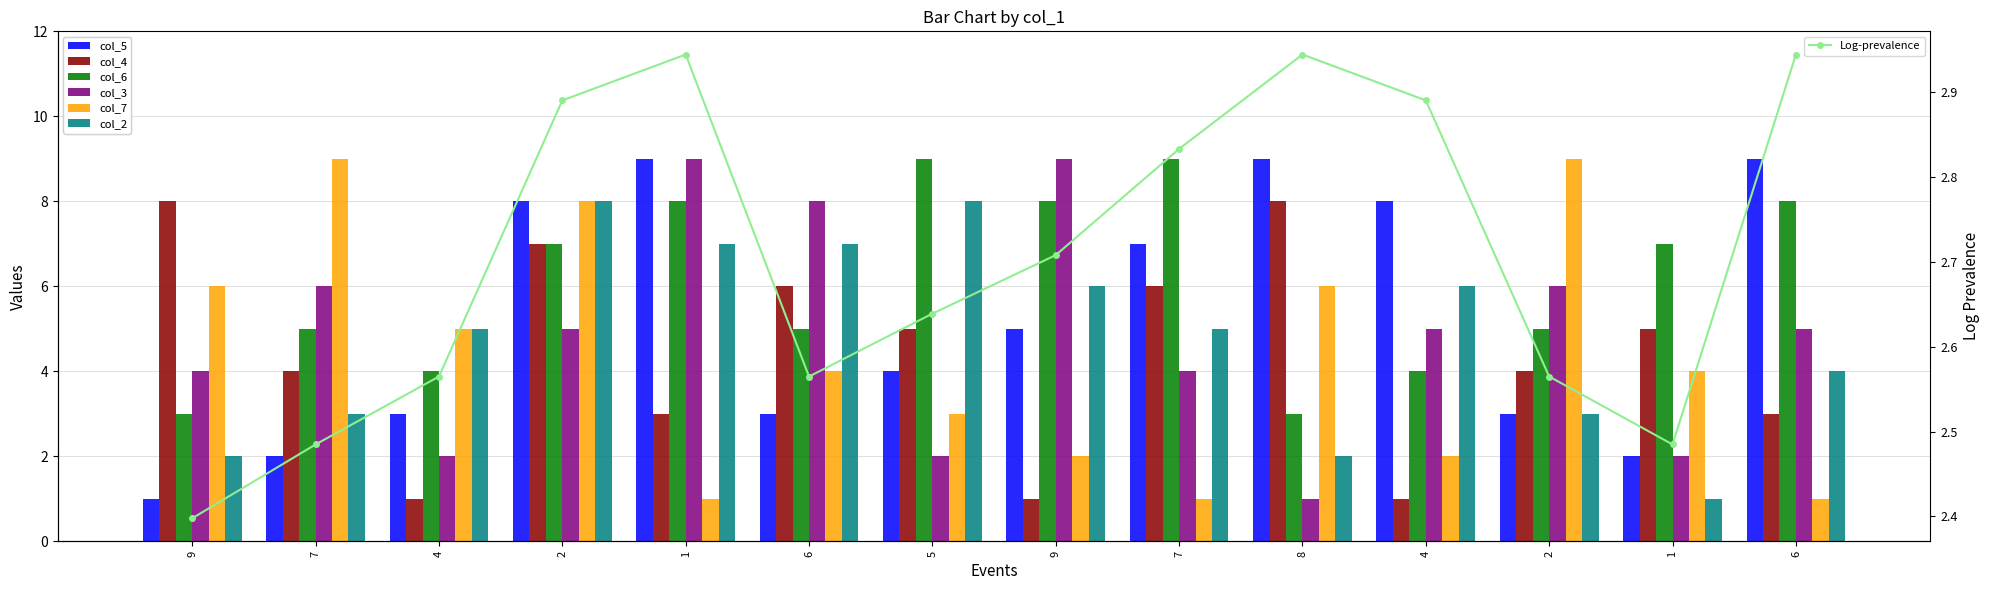

At which label does col_6 first exceed 7?

1